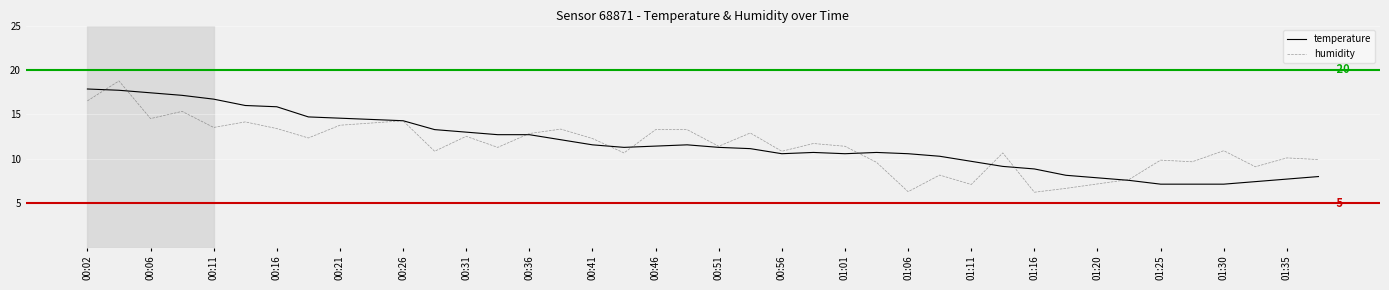

Which series has the widest spread of values?

humidity